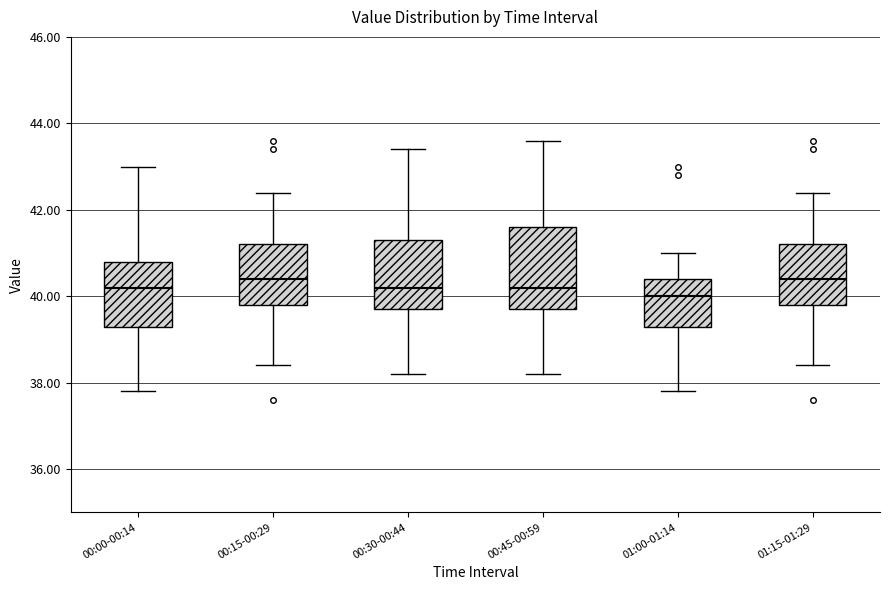

Comparing the boxes themselves (not the whiskers), which one is the tallest?

00:45-00:59